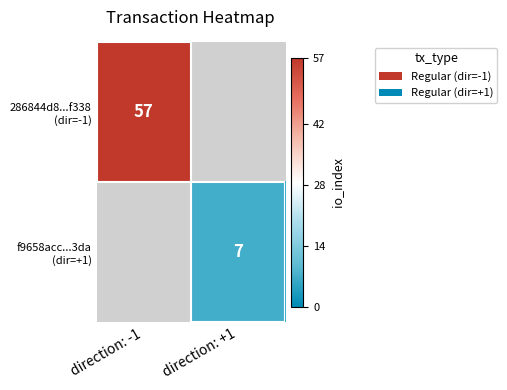

The value of 286844d8...f338 (dir=-1) at direction: -1 is 57.0. True or false?

True